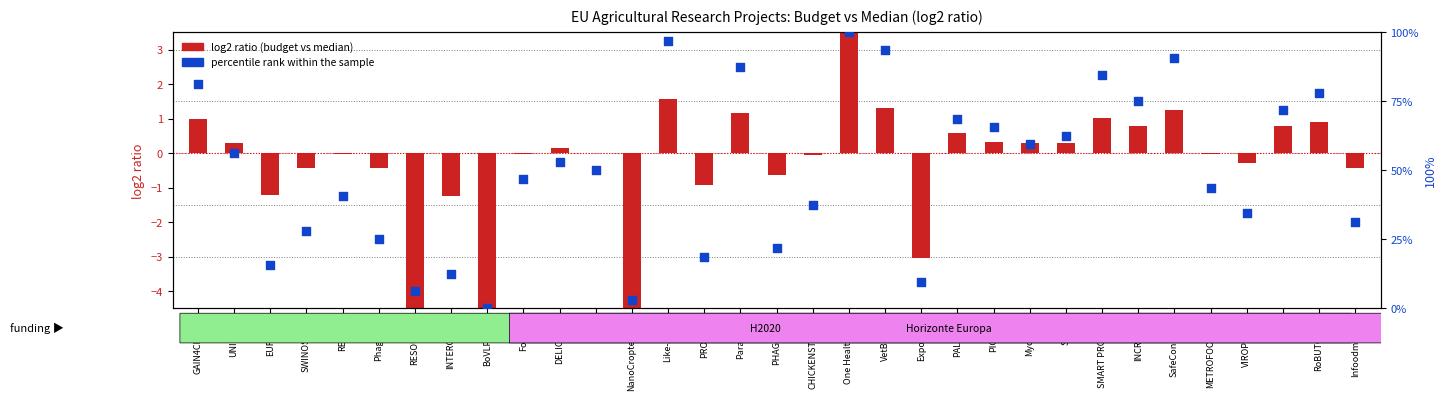

What is the total value across all series at NanoCroptective?

-1.6